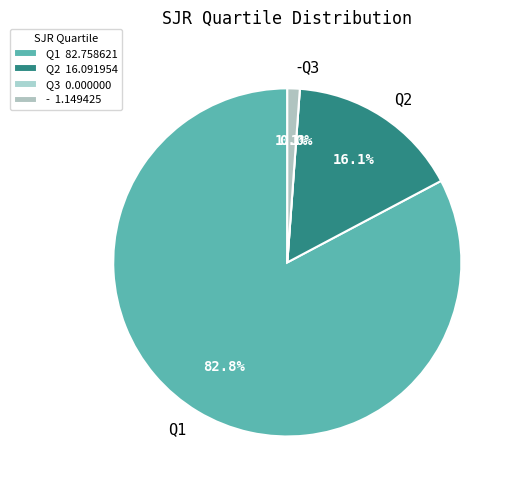

Is there a majority slice in this chart?

Yes